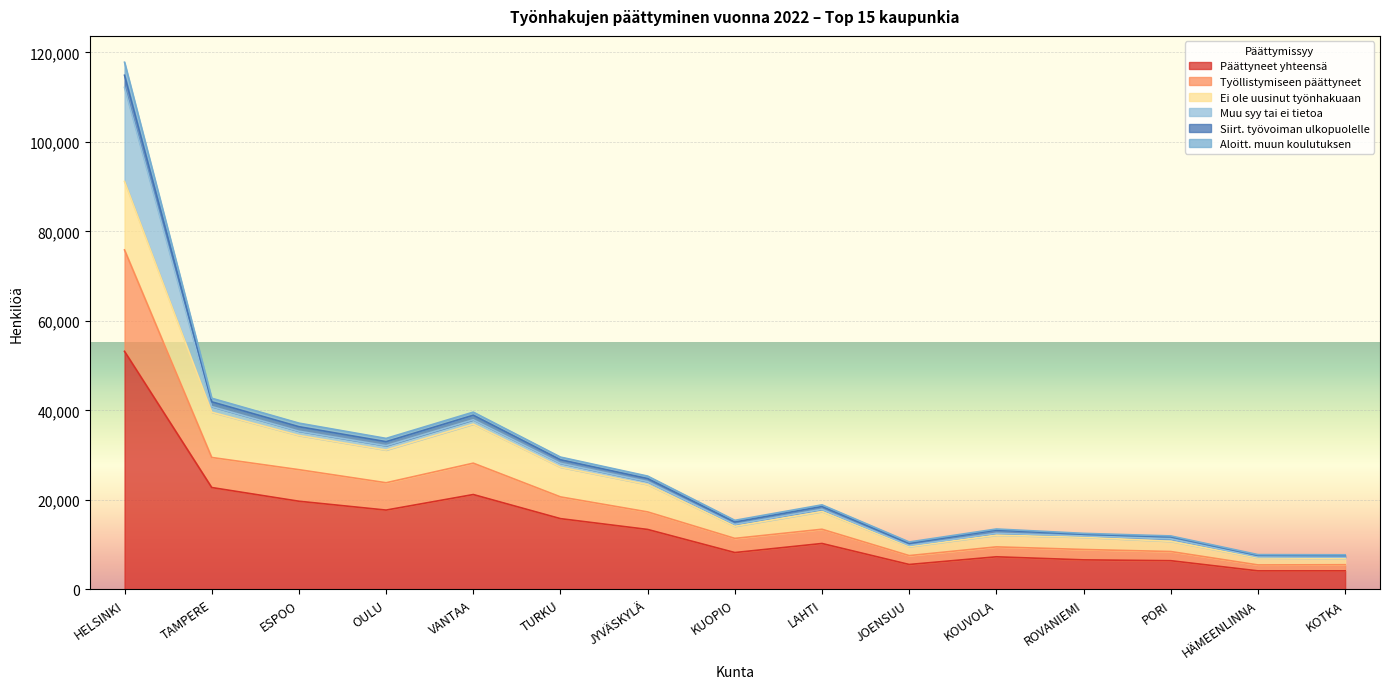

In Aloitt. muun koulutuksen, how many points are higher than both neighbors (excluding endpoints)?

3